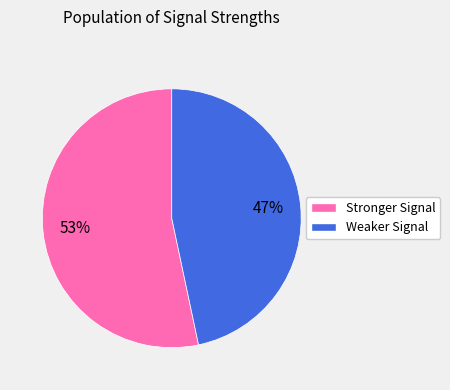

How many slices are in this pie chart?

2